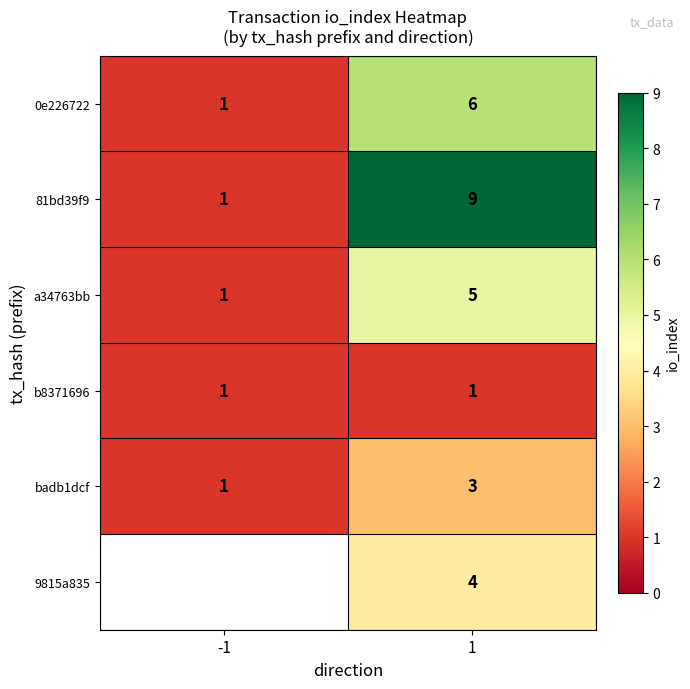

Rank the categories by a34763bb value from highest to lowest.

1, -1